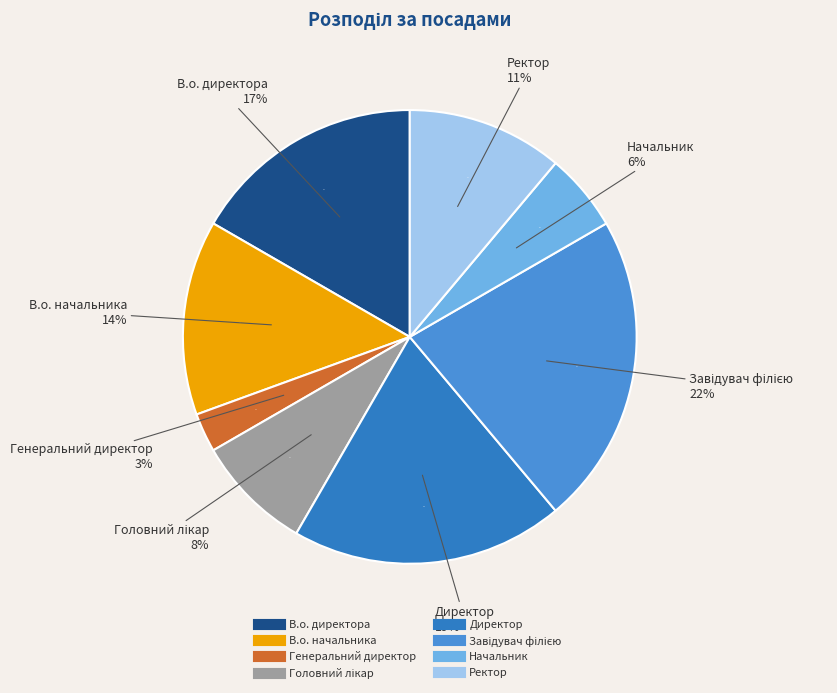

Between В.о. начальника and Ректор, which is larger?

В.о. начальника